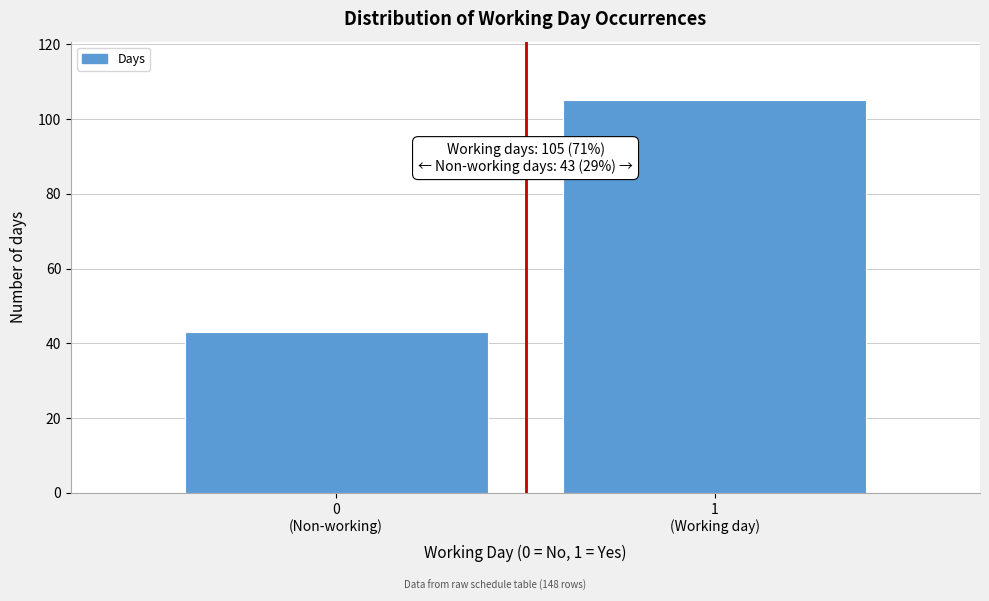

Reading right to left, transcribe all the data shown in this chart.

105	43